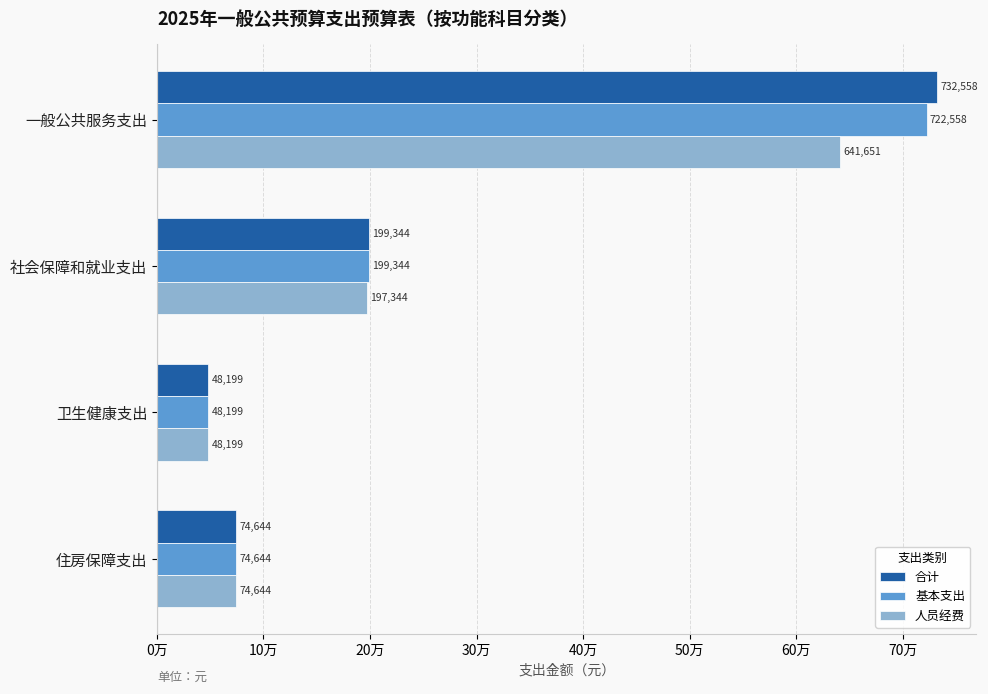

What is the difference between the maximum and minimum values in the 基本支出 series?

674359.2